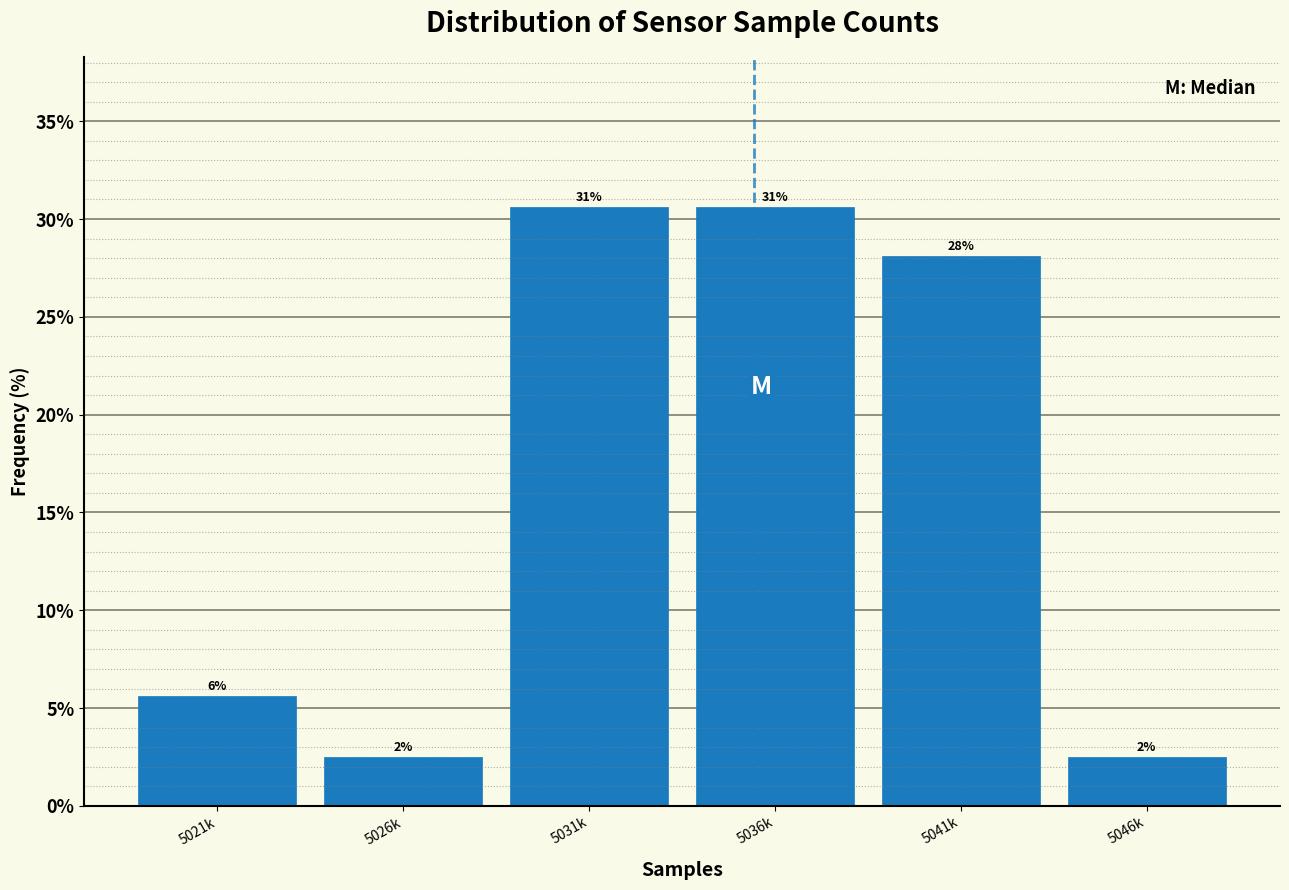

Are the bars horizontal?

No